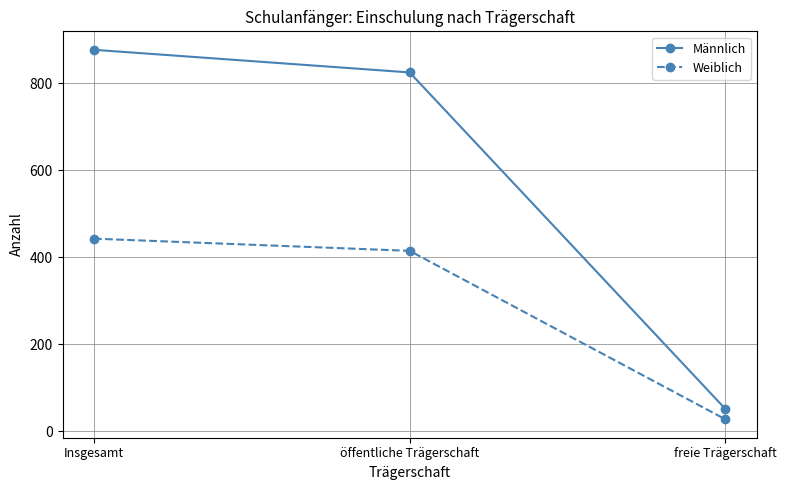

Rank the series by their maximum value, from highest to lowest.

Männlich, Weiblich